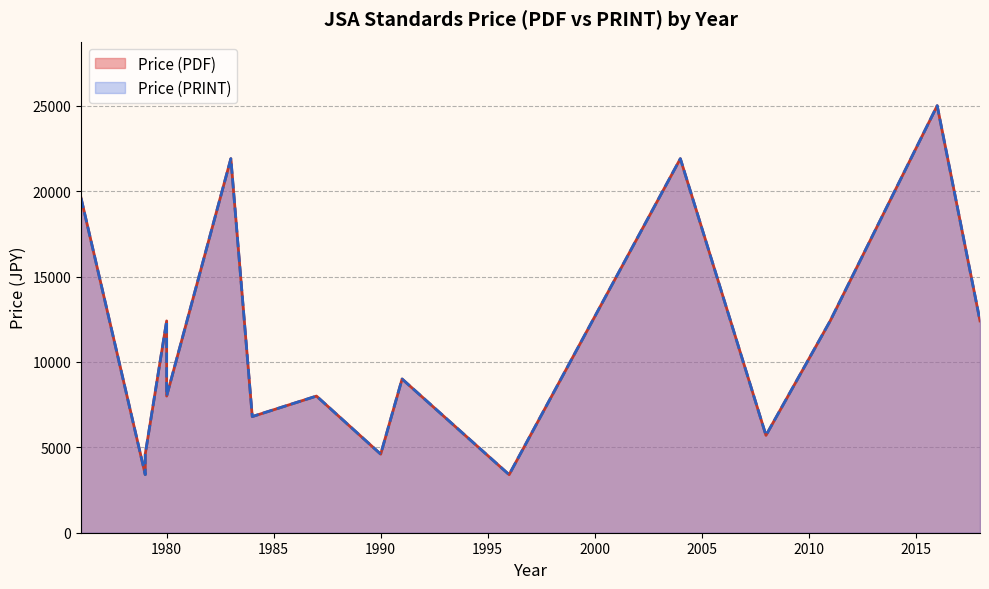

Which category has the highest value in the Price (PRINT) series?

2016